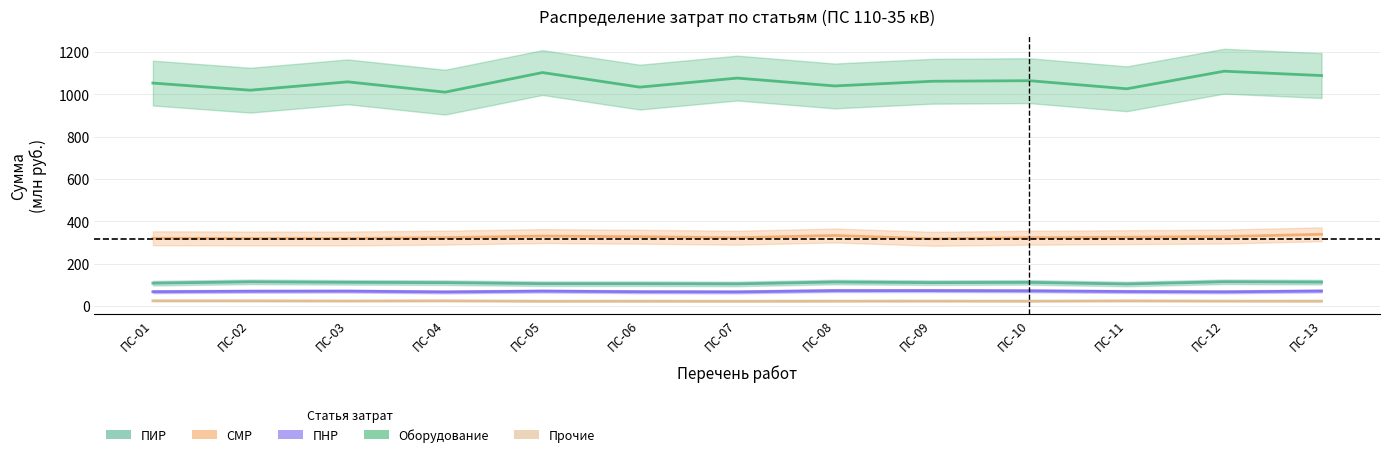

Is it true that ПНР equals 36.5 at ПС-09?

False